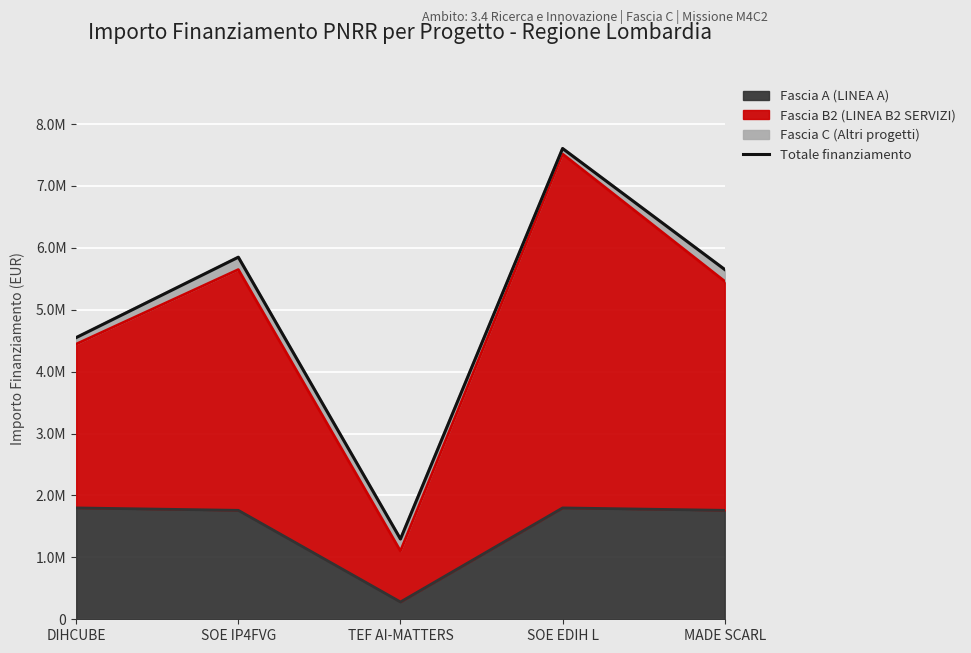

Rank the categories by value from highest to lowest.

SOE EDIH L, SOE IP4FVG, MADE SCARL, DIHCUBE, TEF AI-MATTERS